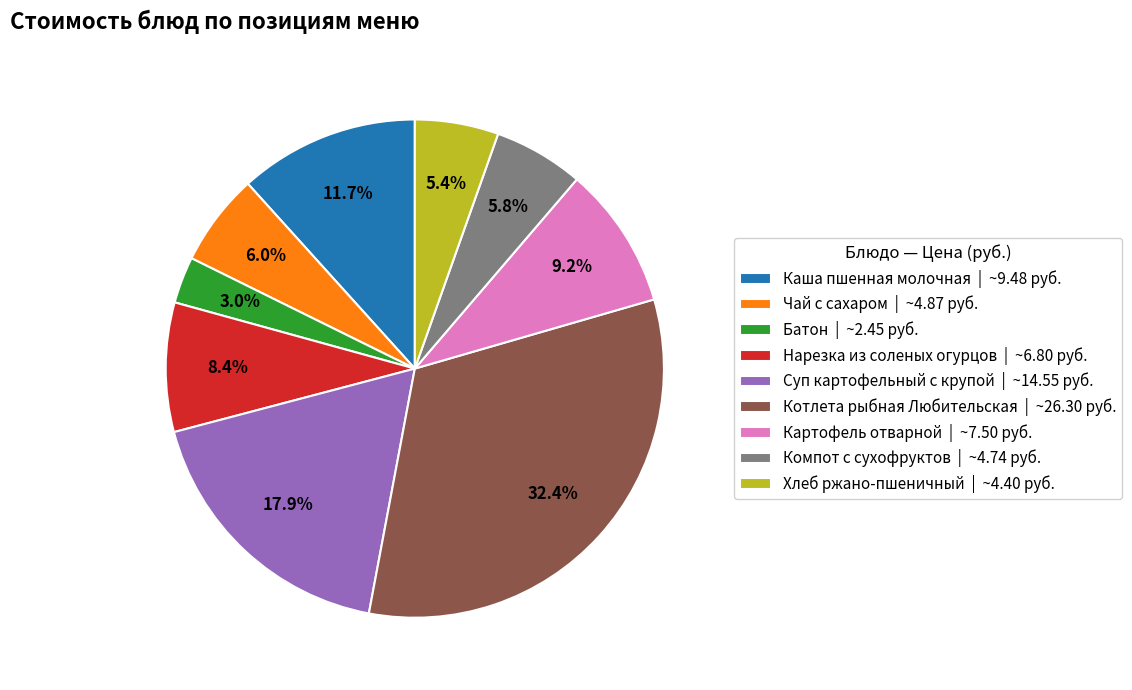

Does any single category account for the majority?

No